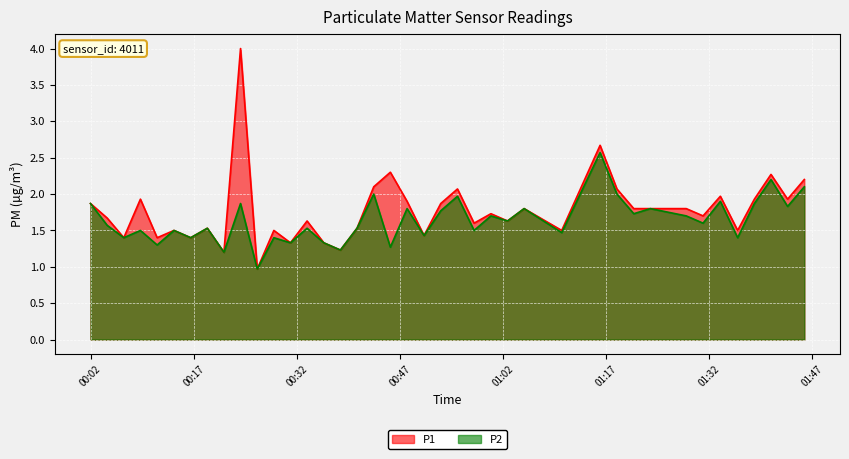

What is the minimum value for P1?

1.0